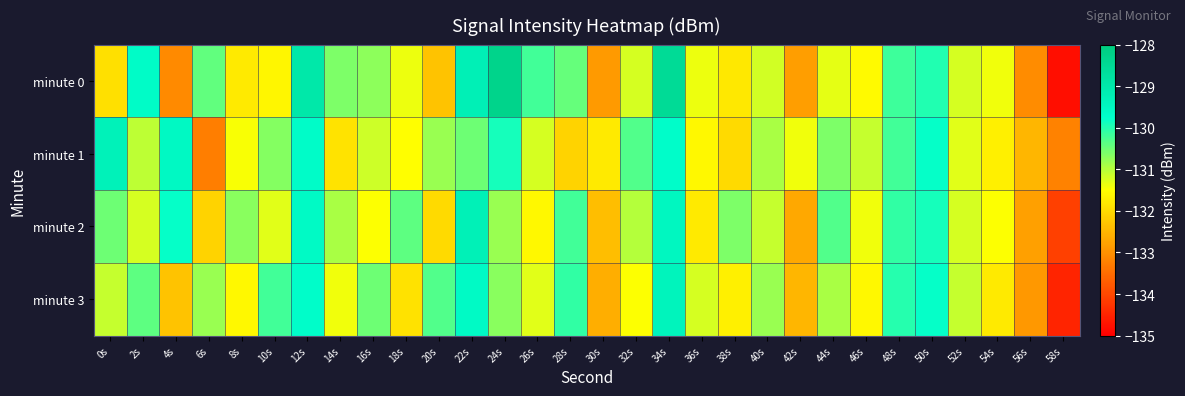

What is the smallest value displayed?

-134.8